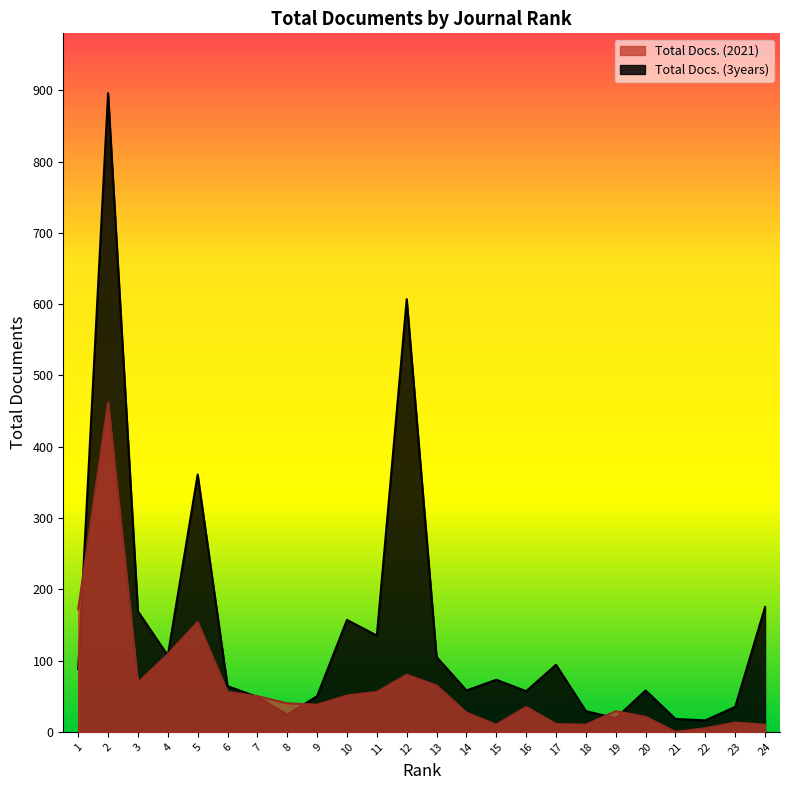

Which series has the largest range (max minus min)?

Total Docs. (3years)